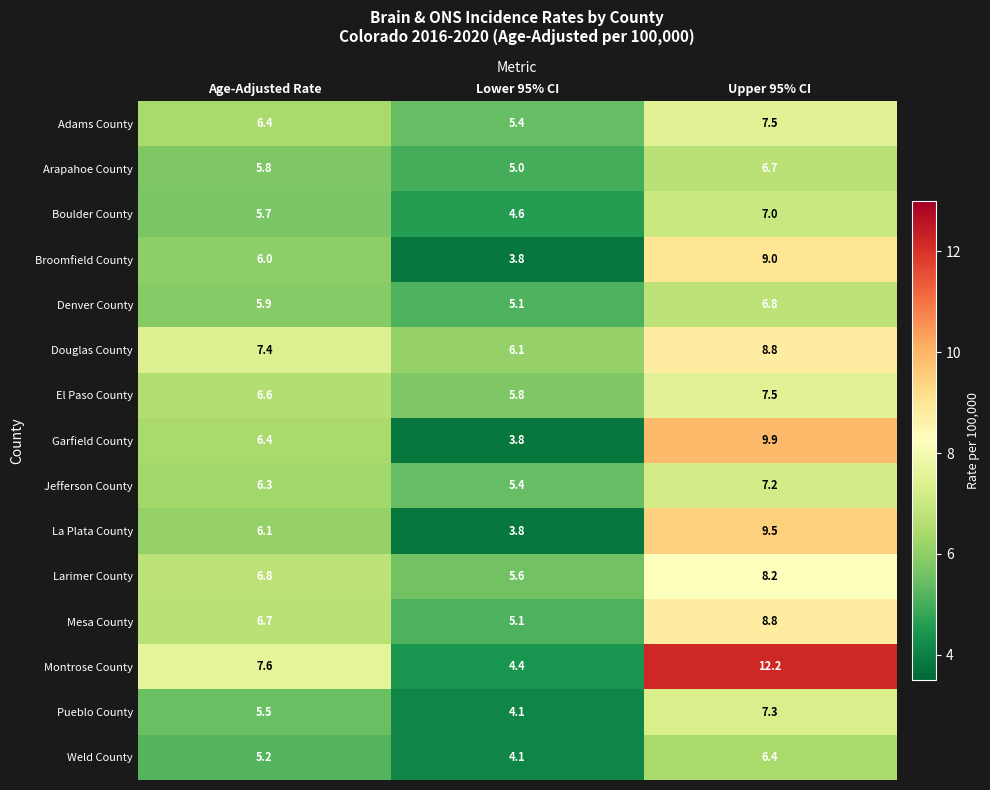

How many values in the Mesa County series exceed 6?

2